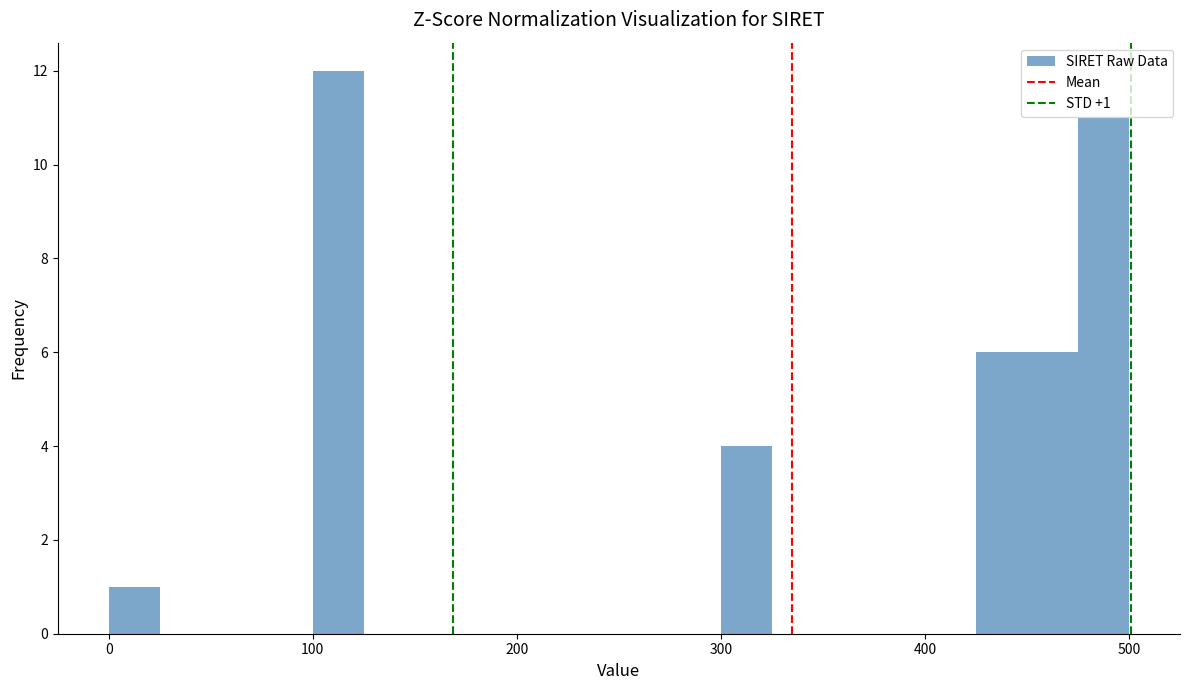

Around what value on the x-axis is the tallest bar? Give the approximate position of its centre, as read against the axis.

110